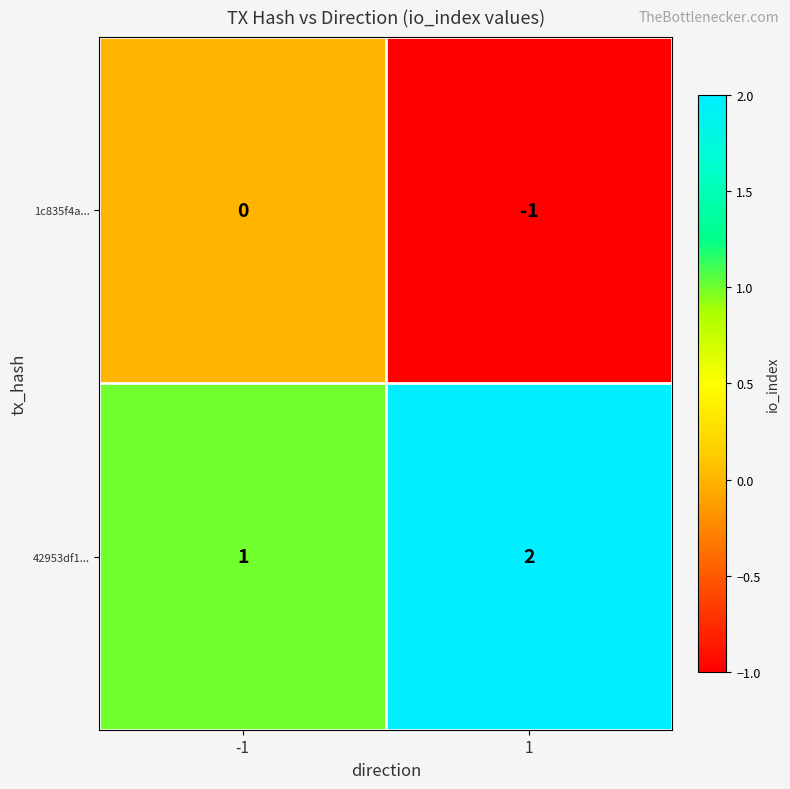

Reading left to right, extract all data points from this chart.

1c835f4a...: 0	-1
42953df1...: 1	2